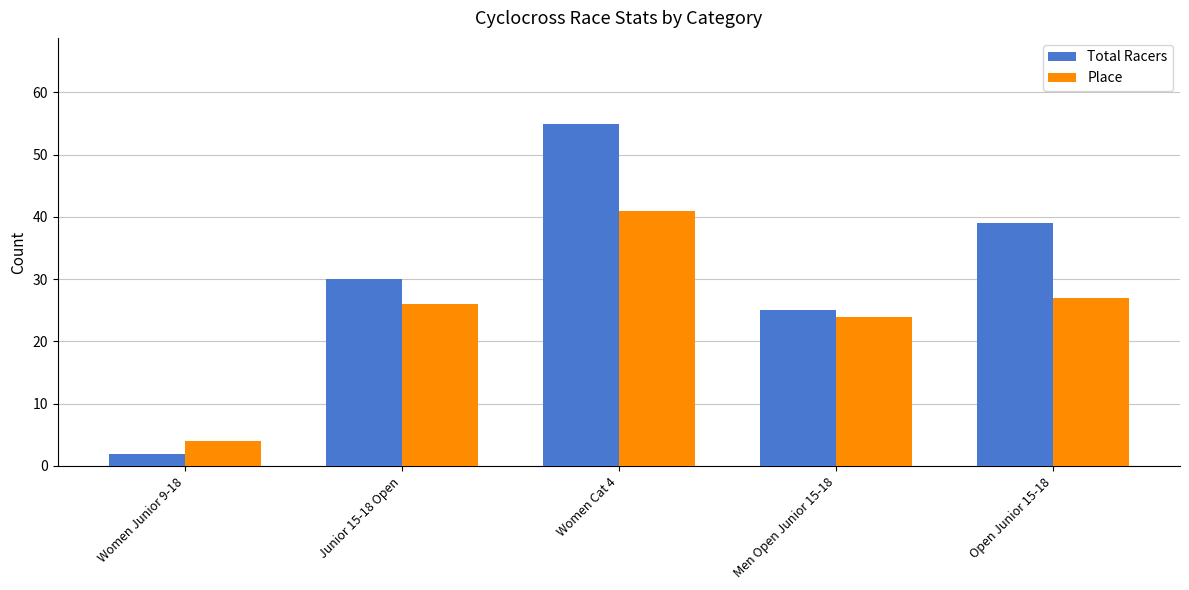

Is it true that Place equals 32 at Men Open Junior 15-18?

False